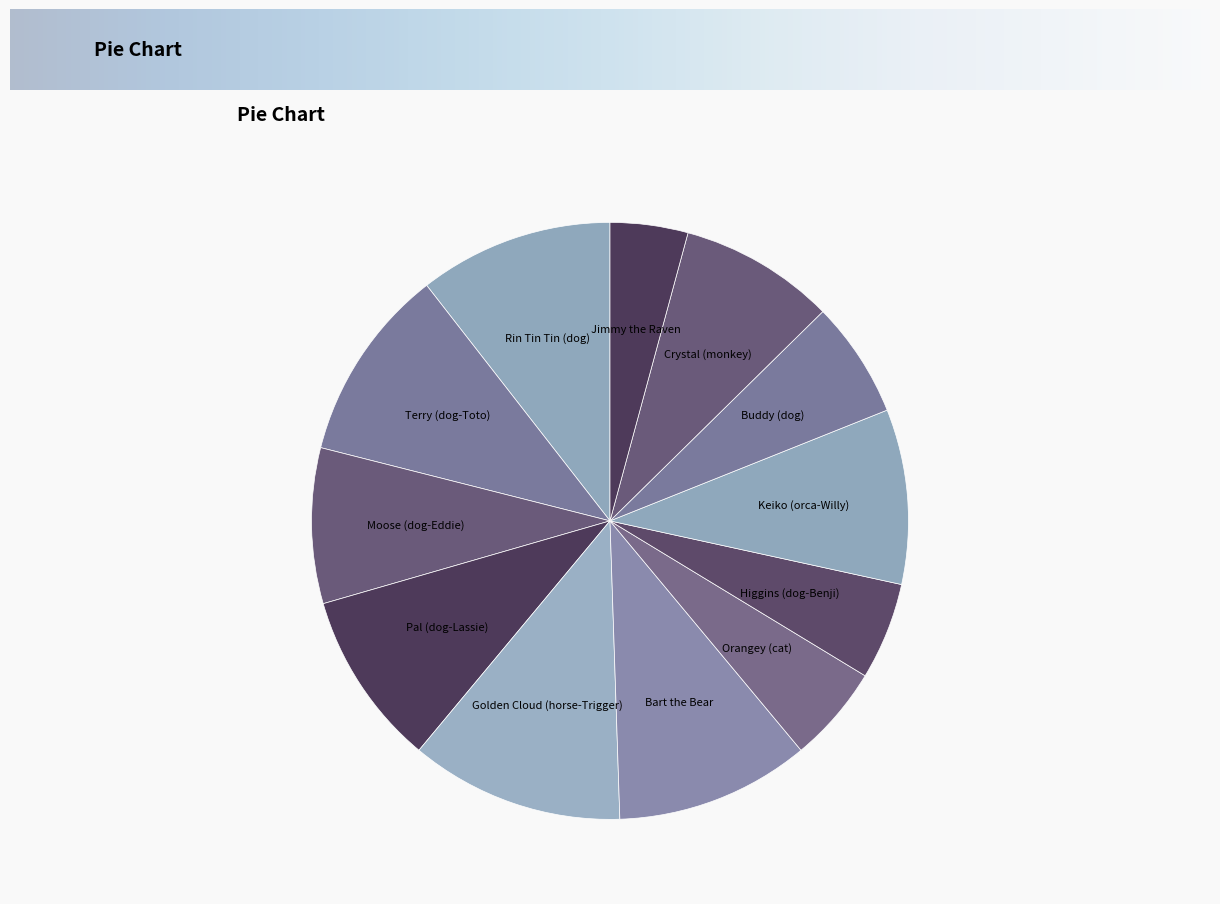

How many segments does this pie chart have?

12